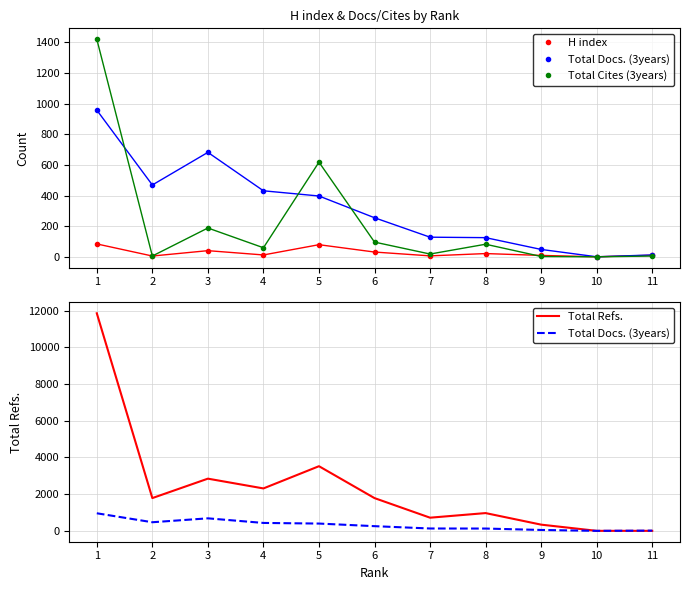

Reading left to right, transcribe all the data shown in this chart.

H index: 84	5	40	12	79	31	6	21	9	0	10
Total Docs. (3years): 958	469	682	431	397	255	128	125	48	0	12
Total Cites (3years): 1421	5	188	59	618	96	18	82	2	0	5
Total Refs.: 11861	1786	2845	2312	3524	1785	717	968	338	0	0